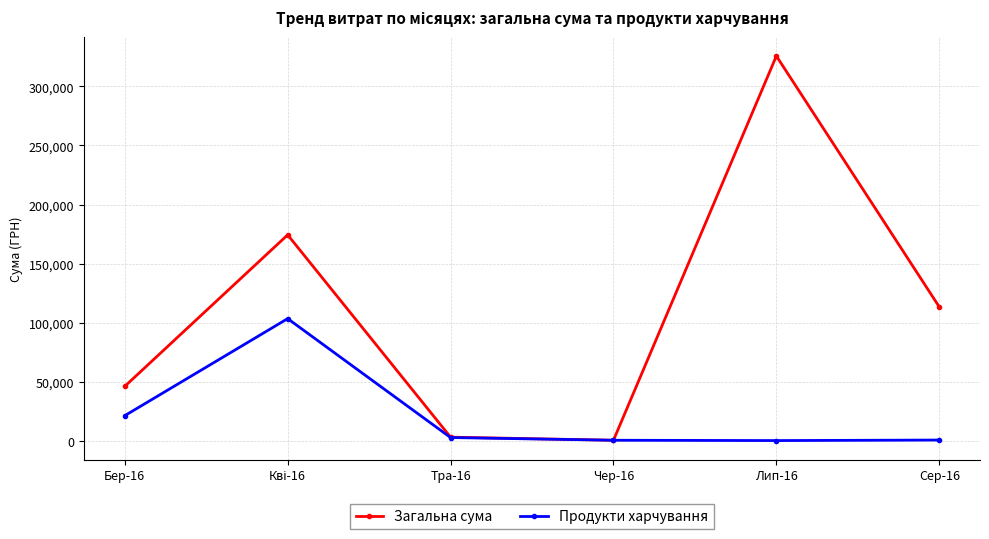

List the series in order of their peak value, highest first.

Загальна сума, Продукти харчування